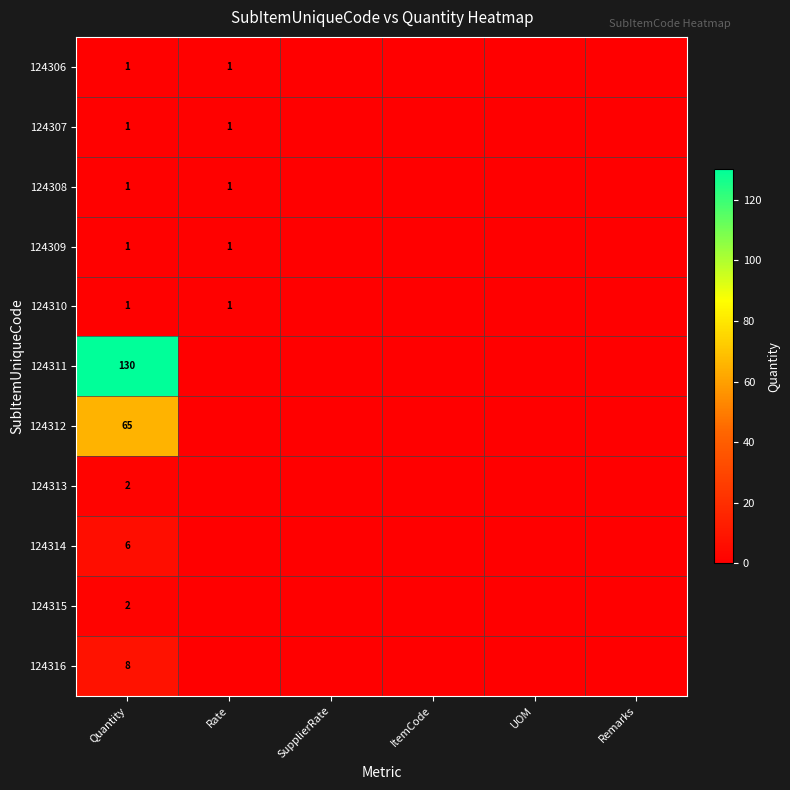

True or false: 124316 has a value of 14 at Quantity.

False